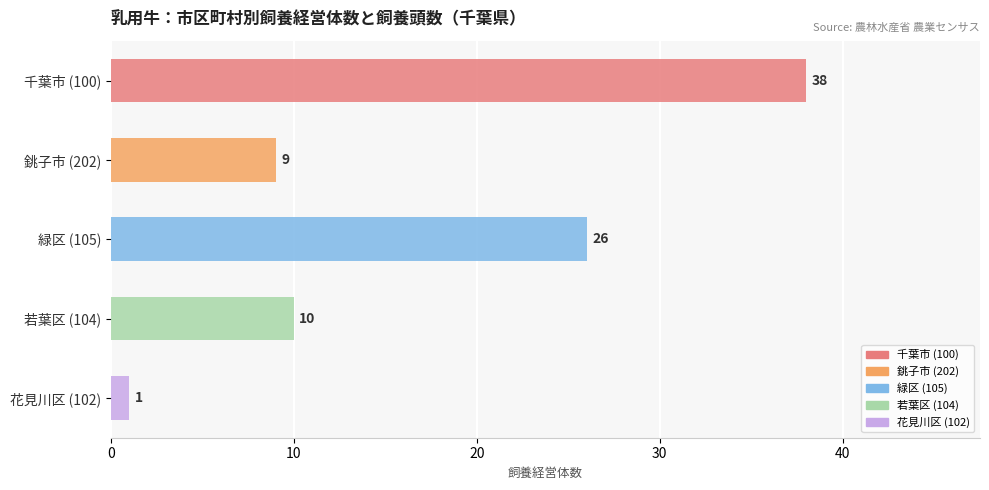

Count the number of categories in the chart.

5